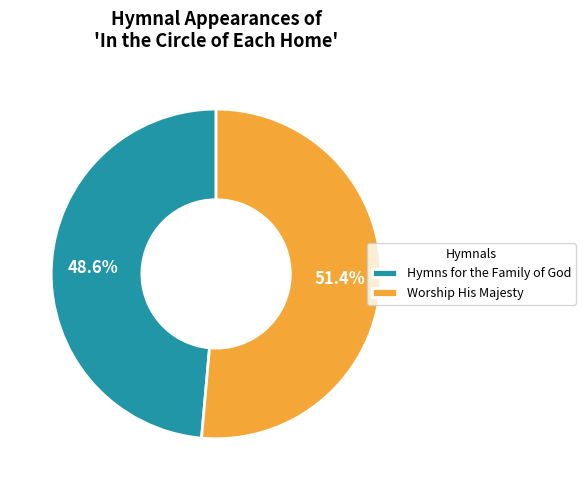

What percentage is the Worship His Majesty slice, to the nearest percent?

51%